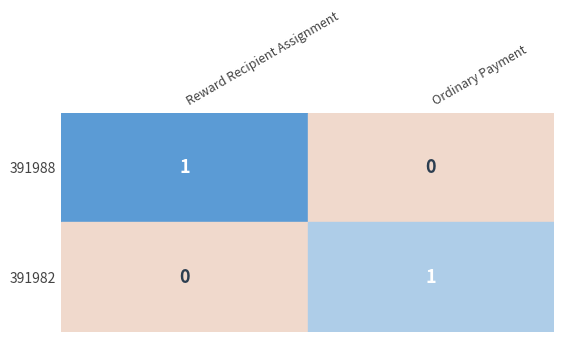

Where is Ordinary Payment nearest to the value 0?

391988